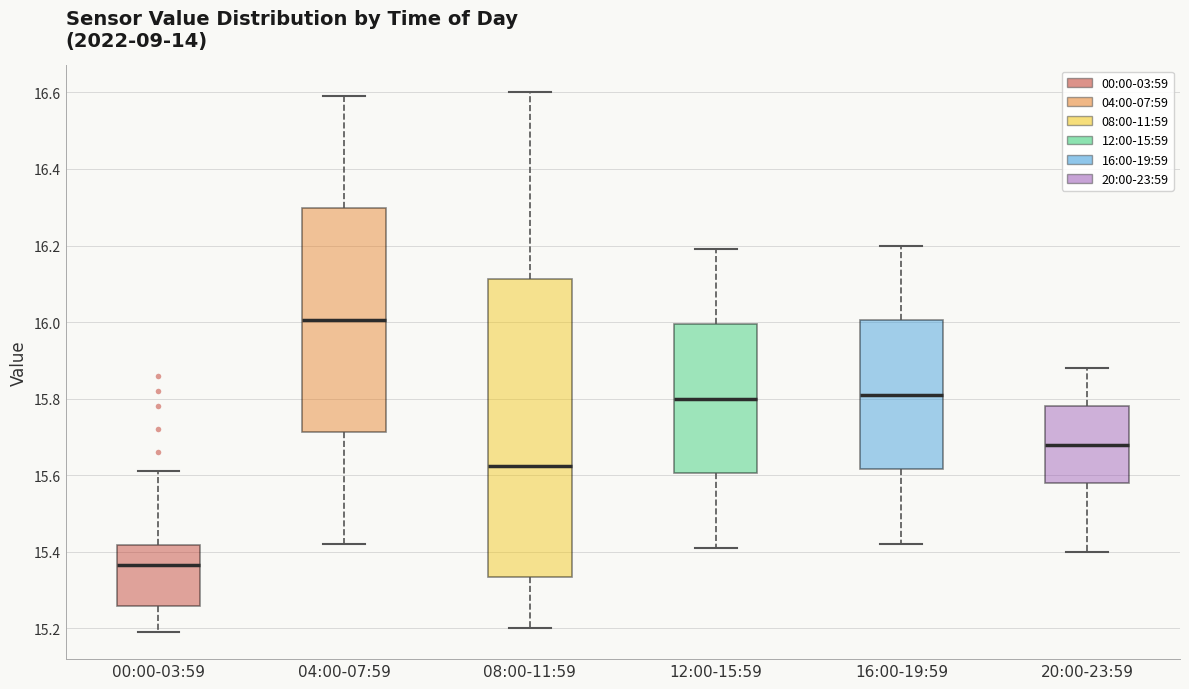

Reading left to right, transcribe this box plot: for each box, give where its median line is, the range the box spans, and where its two whiskers end, as read against the y-axis. The values are not printed on the chart, so give them approximately, as read against the axis.

00:00-03:59: median 15.36, box 15.26 to 15.42, whiskers 15.20 to 15.62
04:00-07:59: median 16.00, box 15.72 to 16.30, whiskers 15.42 to 16.60
08:00-11:59: median 15.62, box 15.34 to 16.12, whiskers 15.20 to 16.60
12:00-15:59: median 15.80, box 15.60 to 16.00, whiskers 15.42 to 16.20
16:00-19:59: median 15.82, box 15.62 to 16.00, whiskers 15.42 to 16.20
20:00-23:59: median 15.68, box 15.58 to 15.78, whiskers 15.40 to 15.88